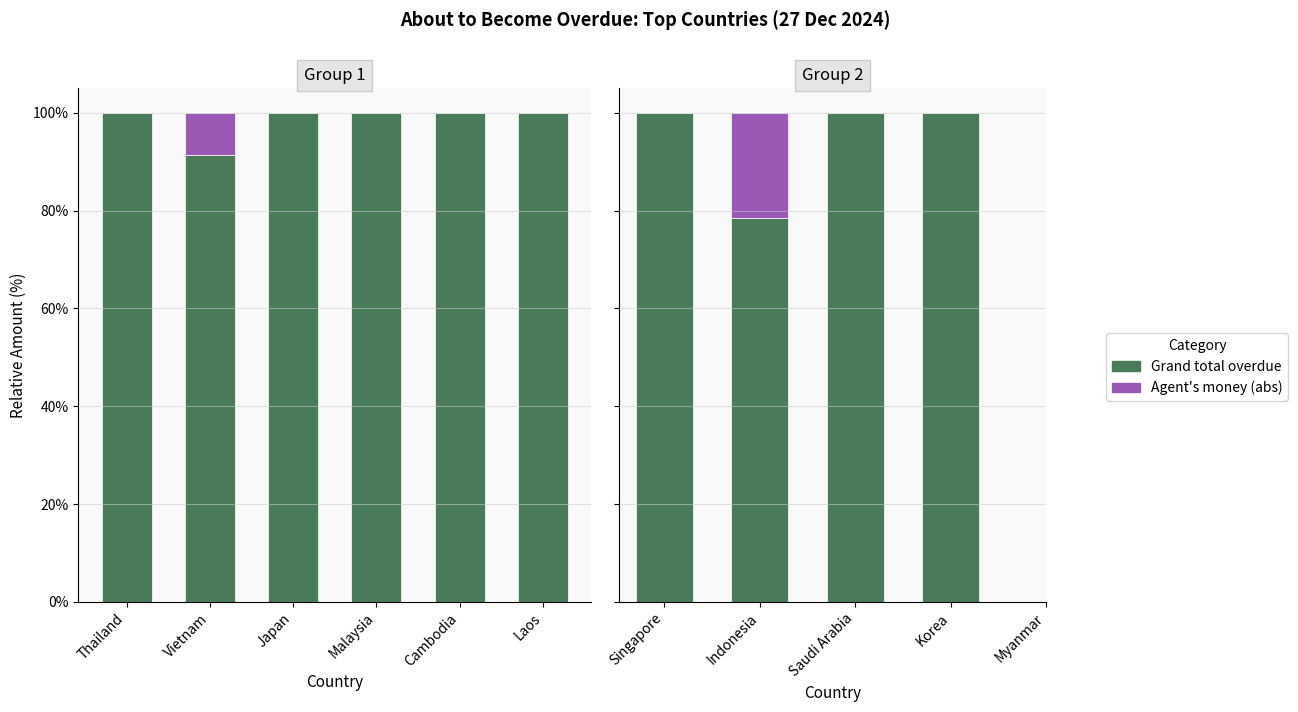

Does the chart contain any negative values?

No